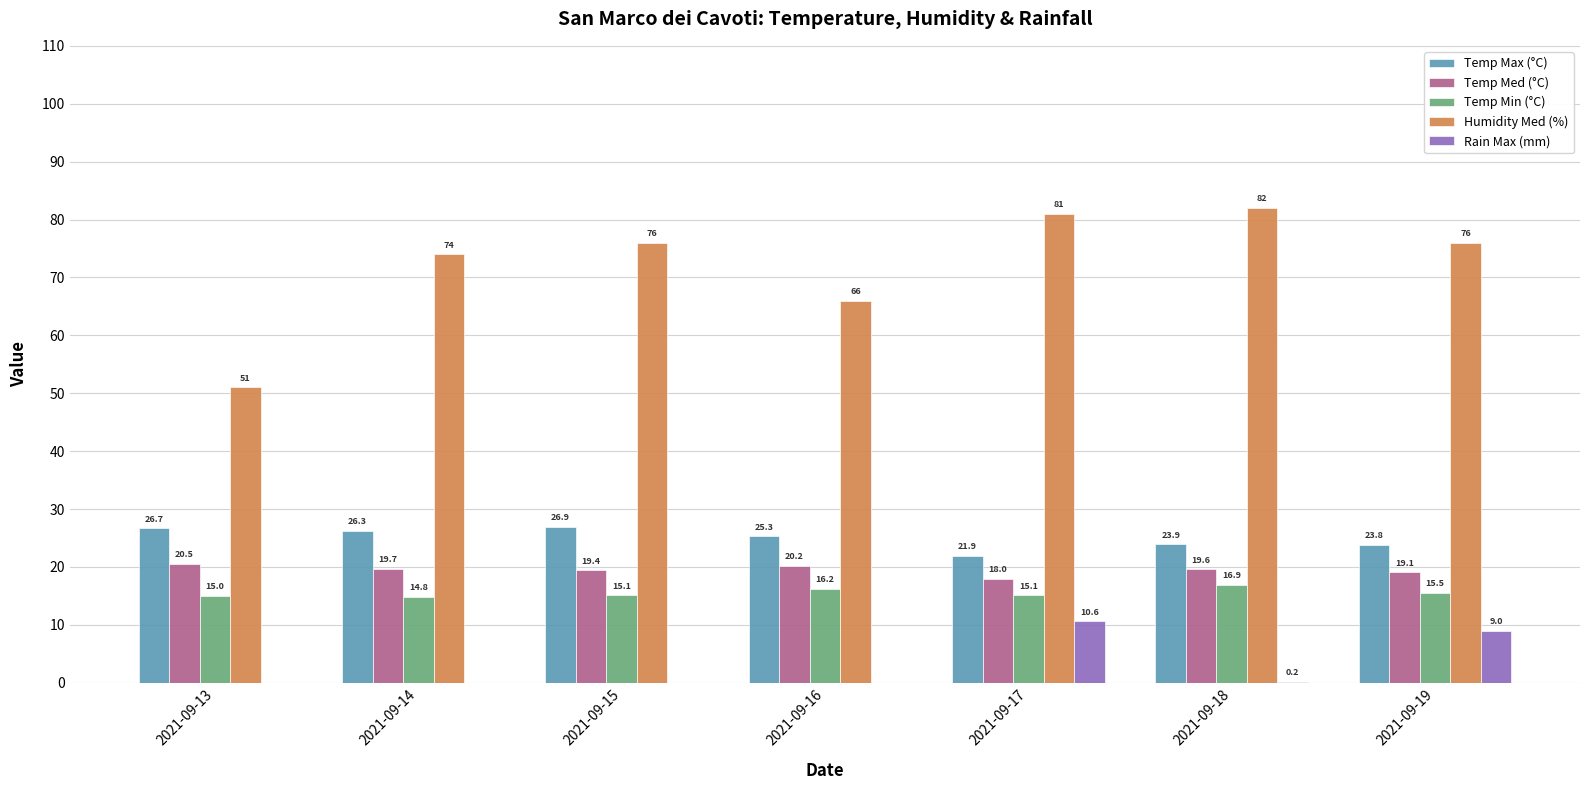

What is the sum of the Rain Max (mm) values at 2021-09-19 and 2021-09-16?

9.0